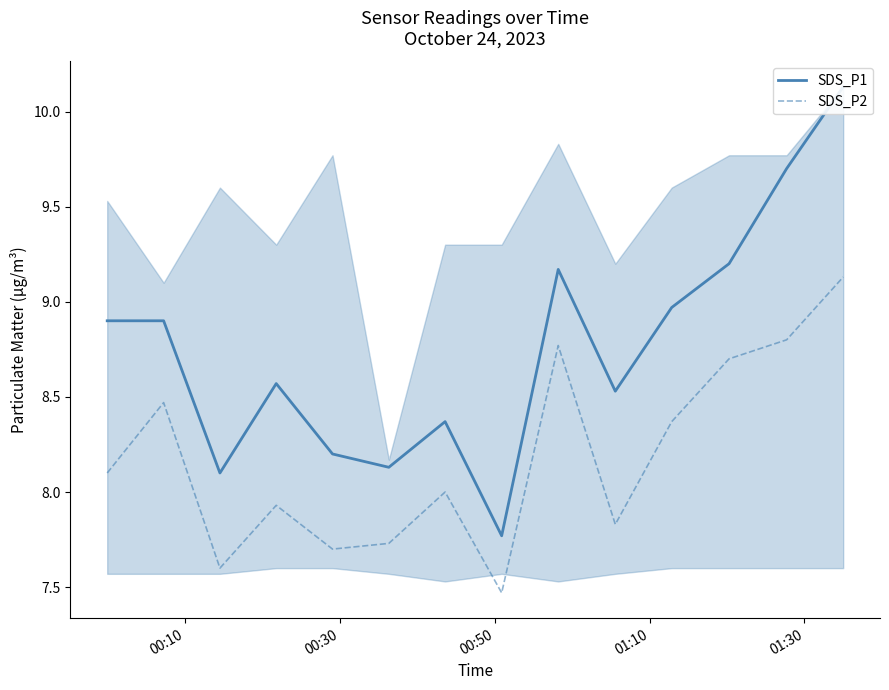

What is the difference between the SDS_P1 values at 01:30 and 01:10?

0.4